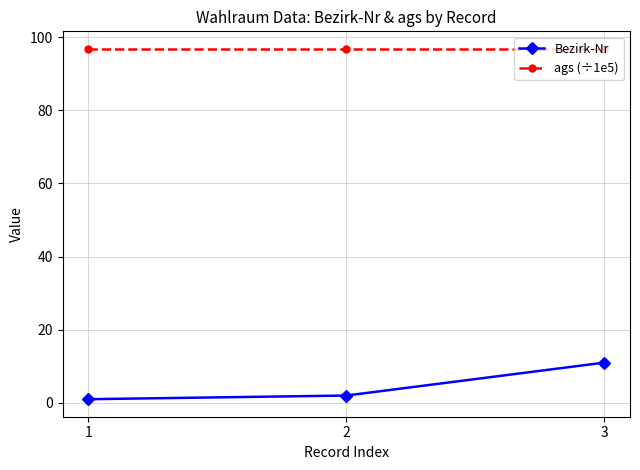

What is the average value of the Bezirk-Nr series?

4.7